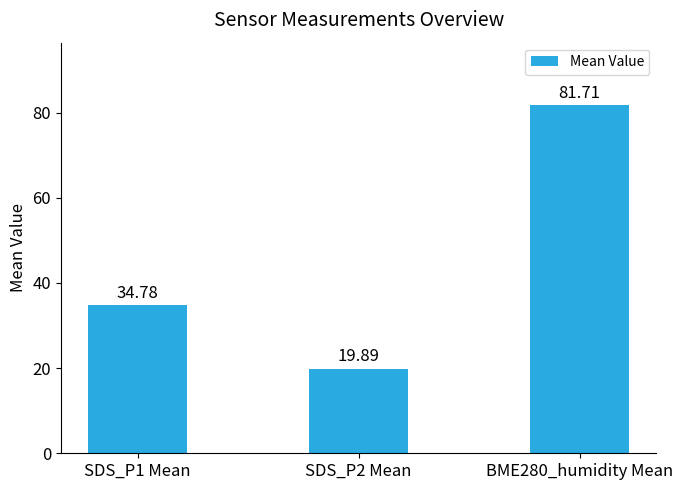

What is the sum of the values at SDS_P1 Mean and BME280_humidity Mean?

116.5